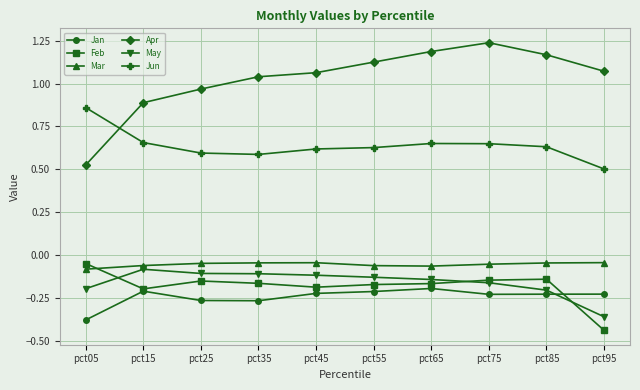

Between pct15 and pct55, which series saw the biggest shift?

Apr